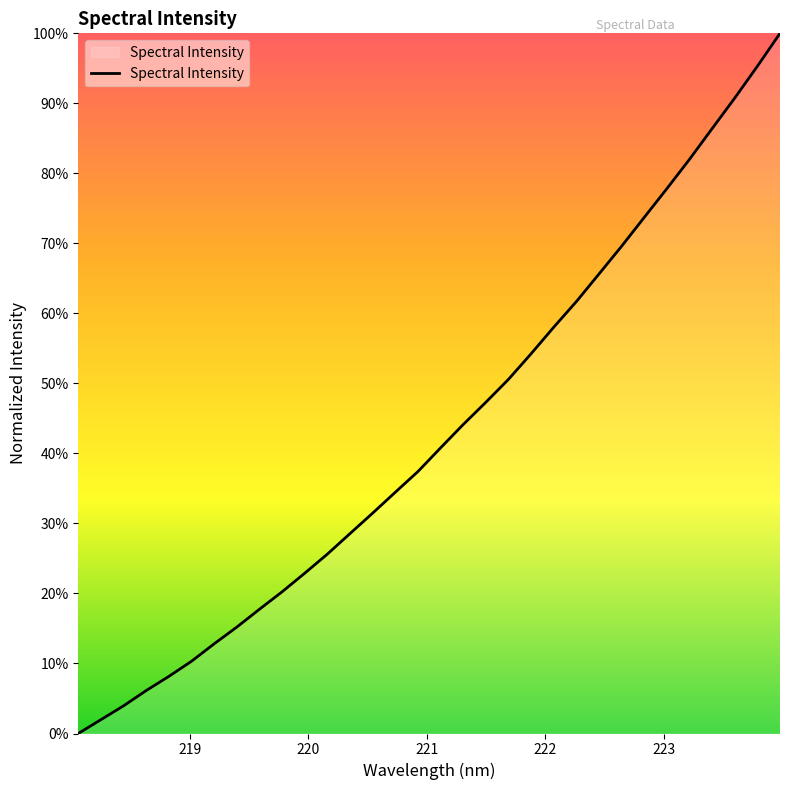

What is the difference between the maximum and minimum values?

100.0